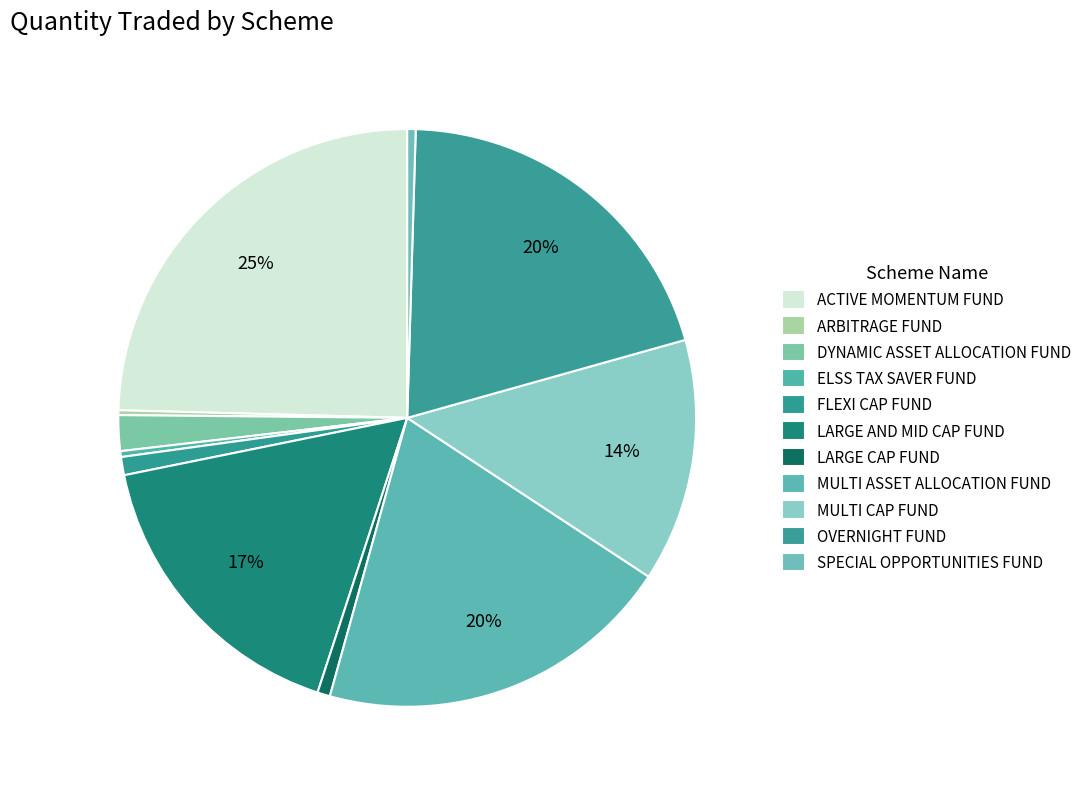

Rank the categories by value from highest to lowest.

SAMCO ACTIVE MOMENTUM FUND, SAMCO OVERNIGHT FUND, SAMCO MULTI ASSET ALLOCATION FUND, SAMCO LARGE AND MID CAP FUND, SAMCO MULTI CAP FUND, SAMCO DYNAMIC ASSET ALLOCATION FUND, SAMCO FLEXI CAP FUND, SAMCO LARGE CAP FUND, SAMCO SPECIAL OPPORTUNITIES FUND, SAMCO ELSS TAX SAVER FUND, SAMCO ARBITRAGE FUND